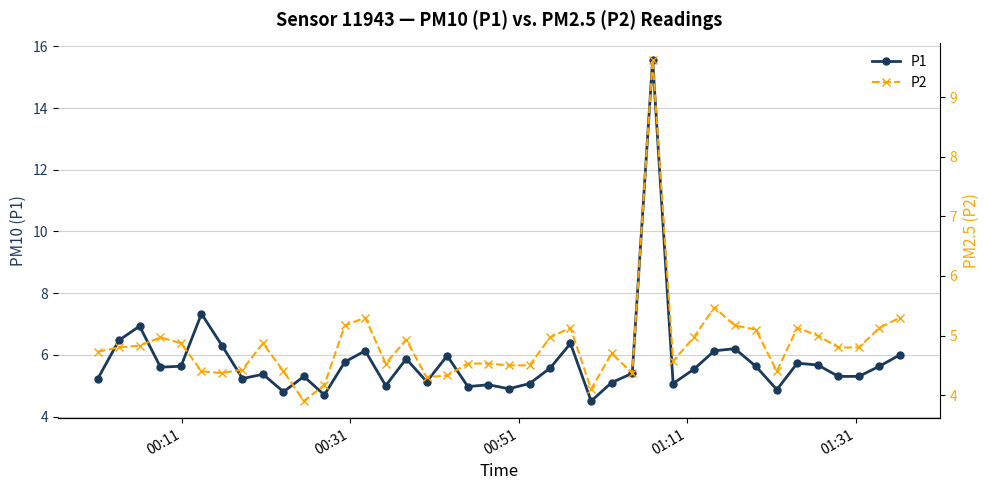

True or false: P1 has more than 0 interior local peaks.

True